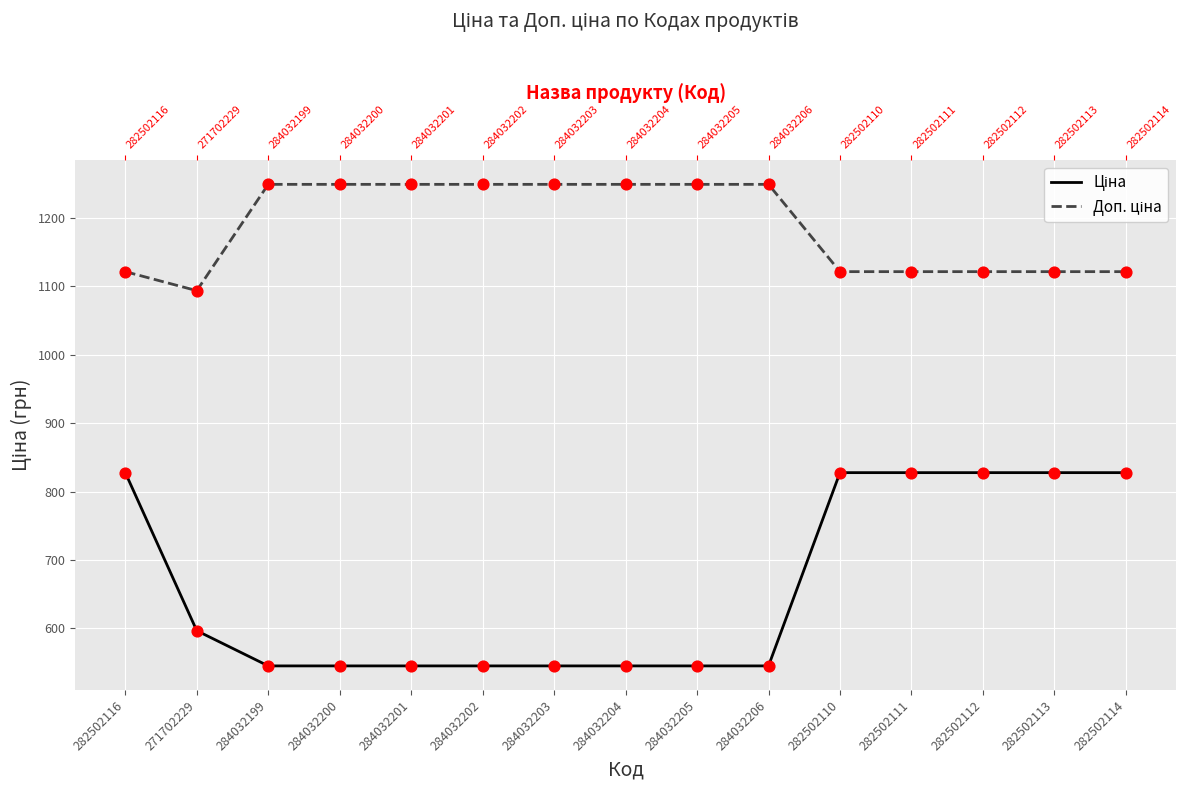

Which series reaches the maximum Y coordinate?

Доп. ціна